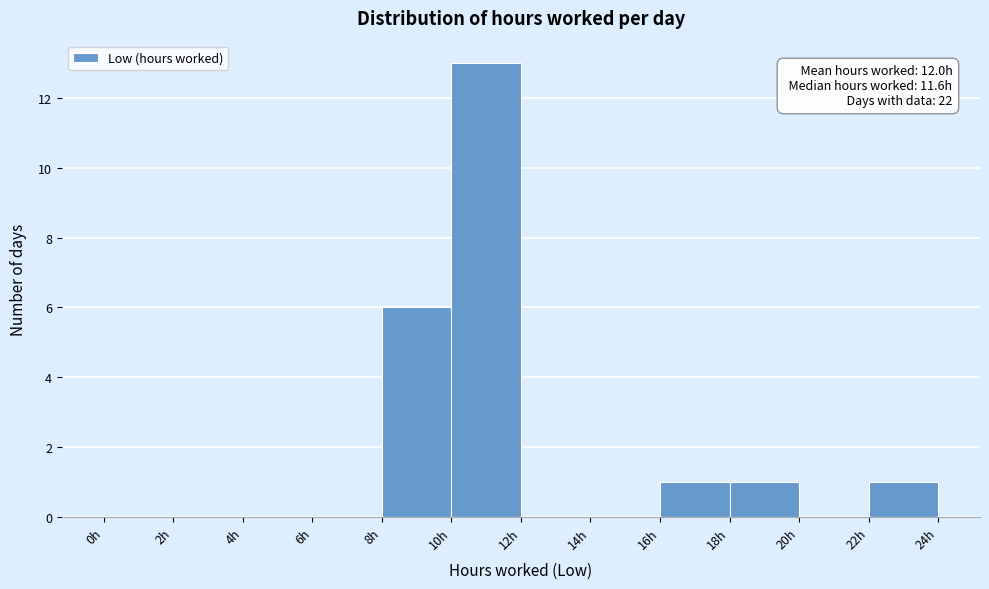

Which range on the x-axis has the tallest bar?

10 to 12